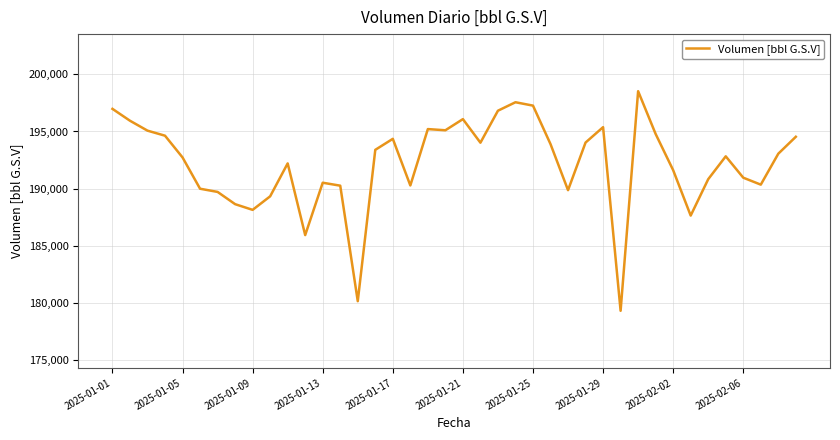

What is the difference between the maximum and minimum values?

19233.6